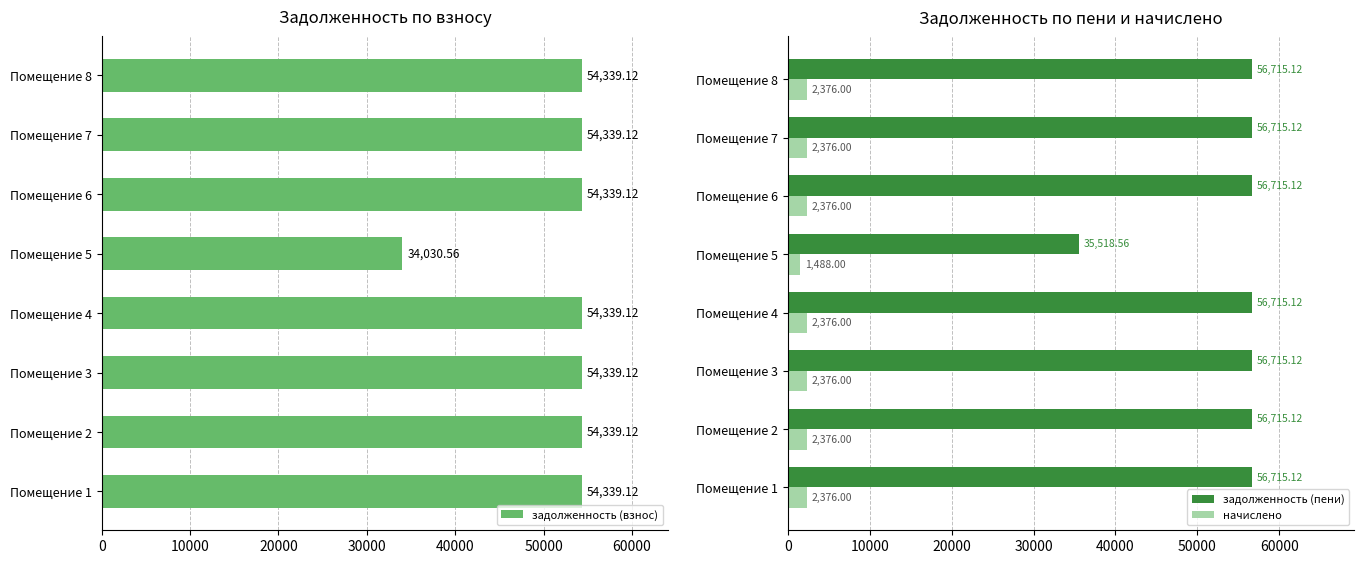

What is the sum of the задолженность (пени) values at Помещение 8 and Помещение 6?

113430.2